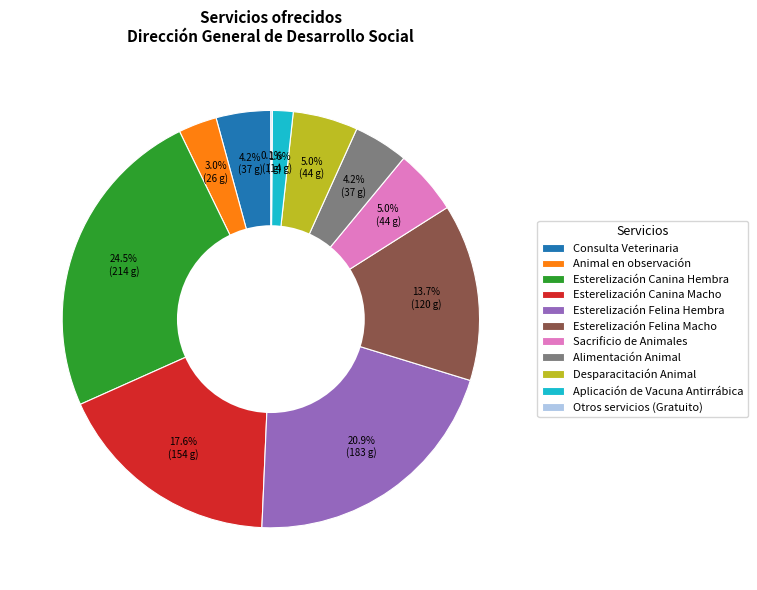

Does Esterelización Felina Macho represent more than half of the total?

No